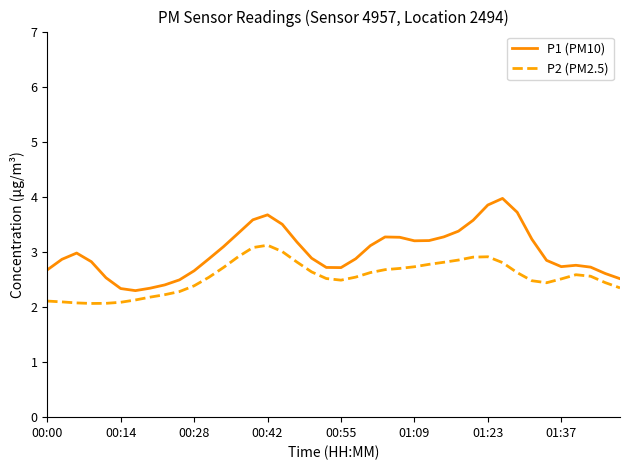

Which series has the largest total across all categories?

P1 (PM10)